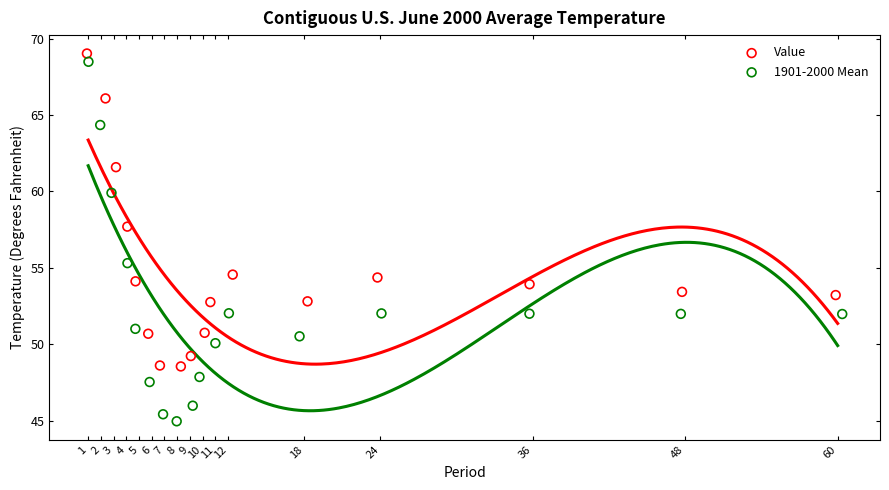

Which series contains the lowest Y value?

1901-2000 Mean